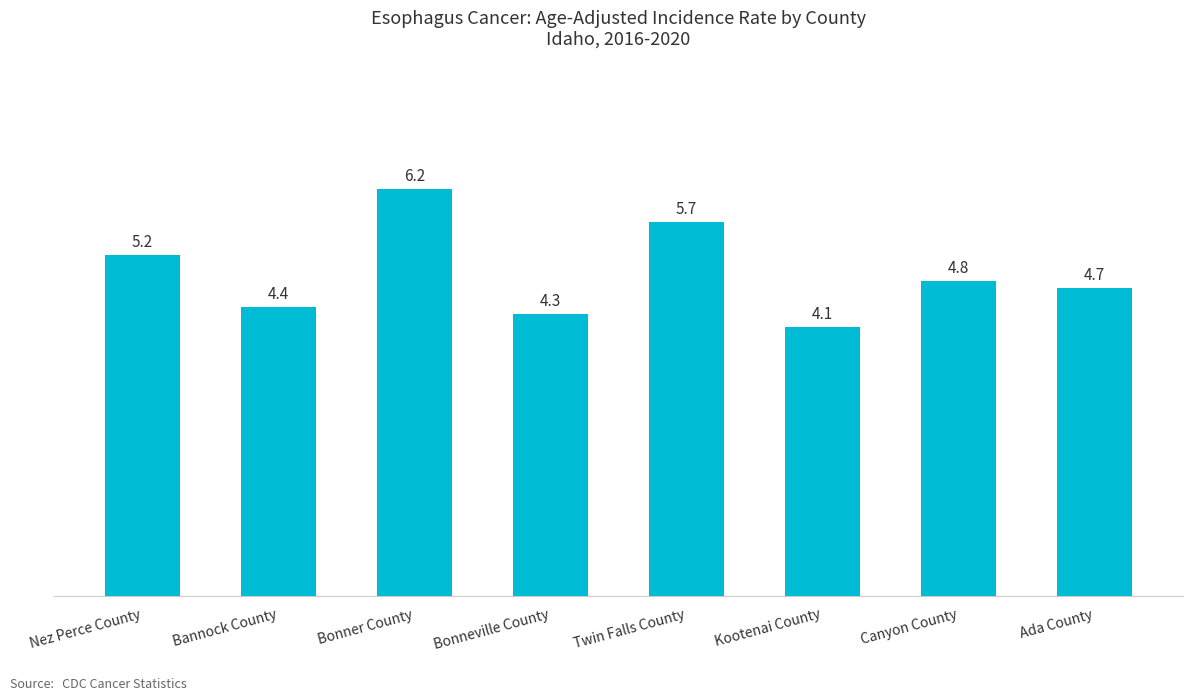

List the labels in order of value, largest first.

Bonner County, Twin Falls County, Nez Perce County, Canyon County, Ada County, Bannock County, Bonneville County, Kootenai County